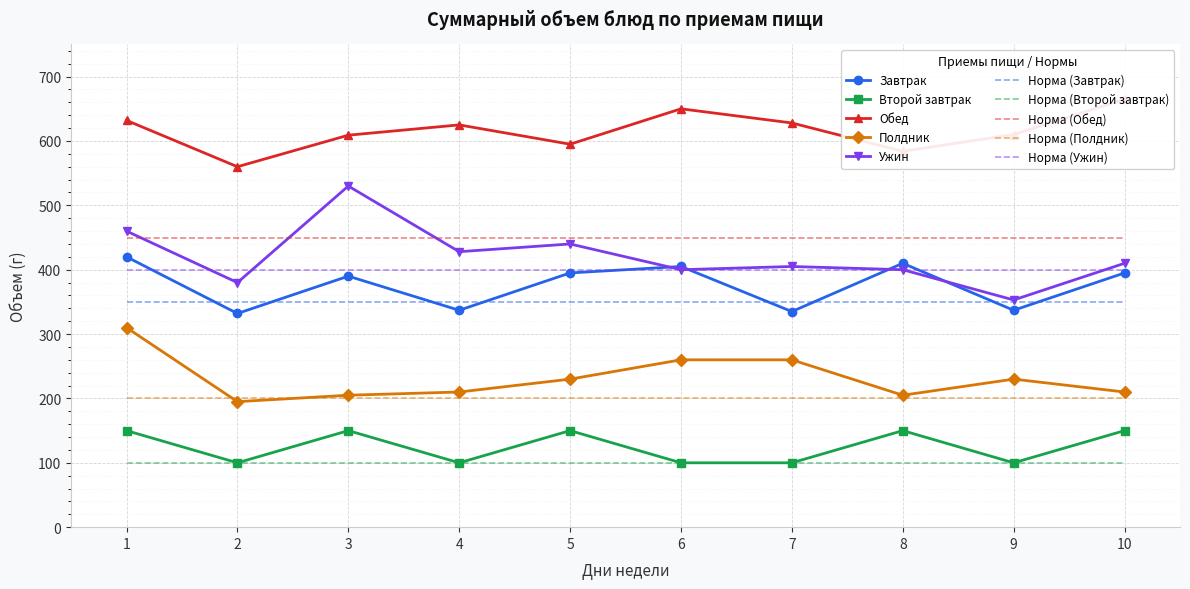

The value of Полдник at 9 is 388. True or false?

False